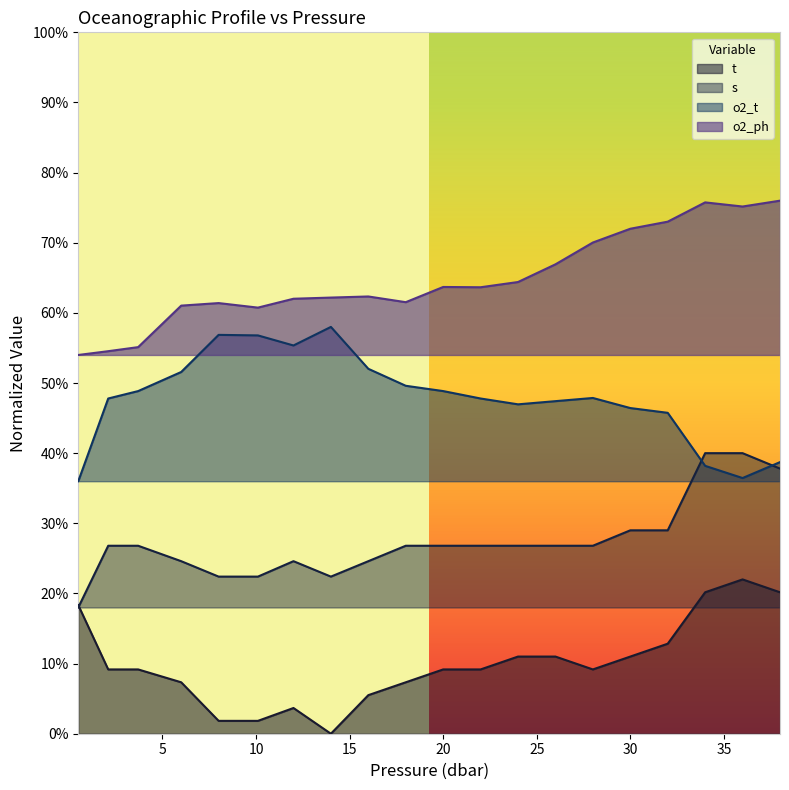

What is the difference between the t values at 14.0 and 26.0?

0.1